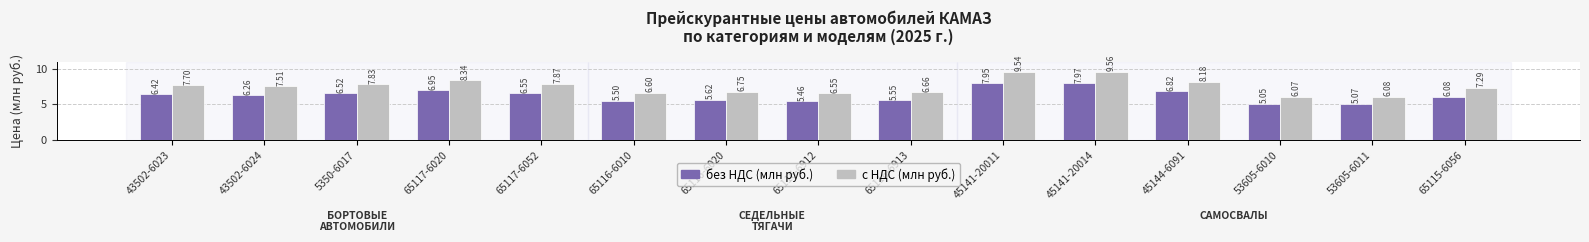

Are the bars horizontal?

No